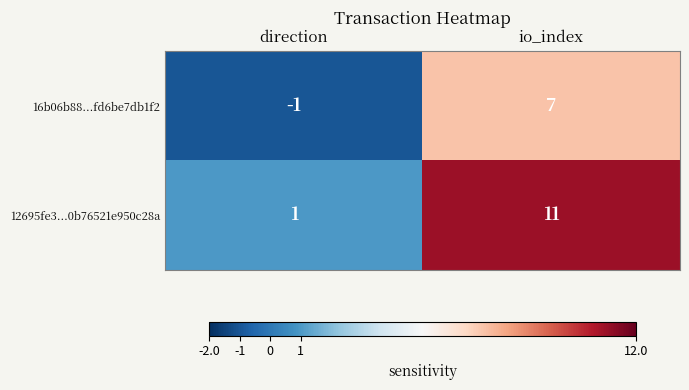

What is the average value of the 12695fe3...0b76521e950c28a series?

6